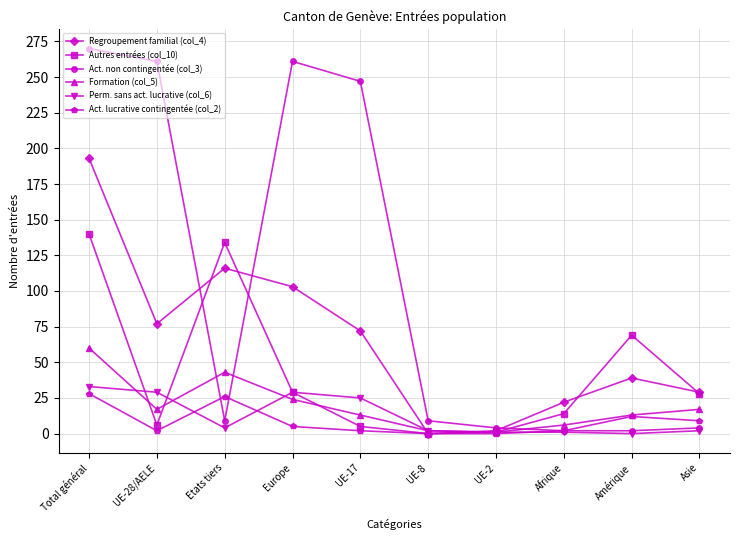

What are all the series names shown in the legend?

Regroupement familial (col_4), Autres entrées (col_10), Act. non contingentée (col_3), Formation (col_5), Perm. sans act. lucrative (col_6), Act. lucrative contingentée (col_2)